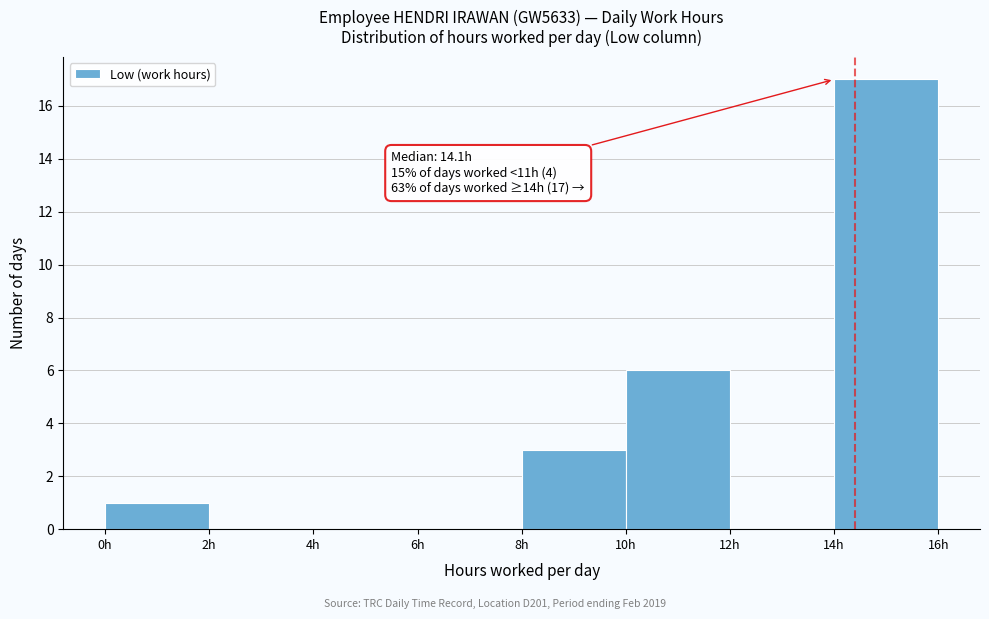

Over which range of the x-axis is the bar tallest?

14 to 16